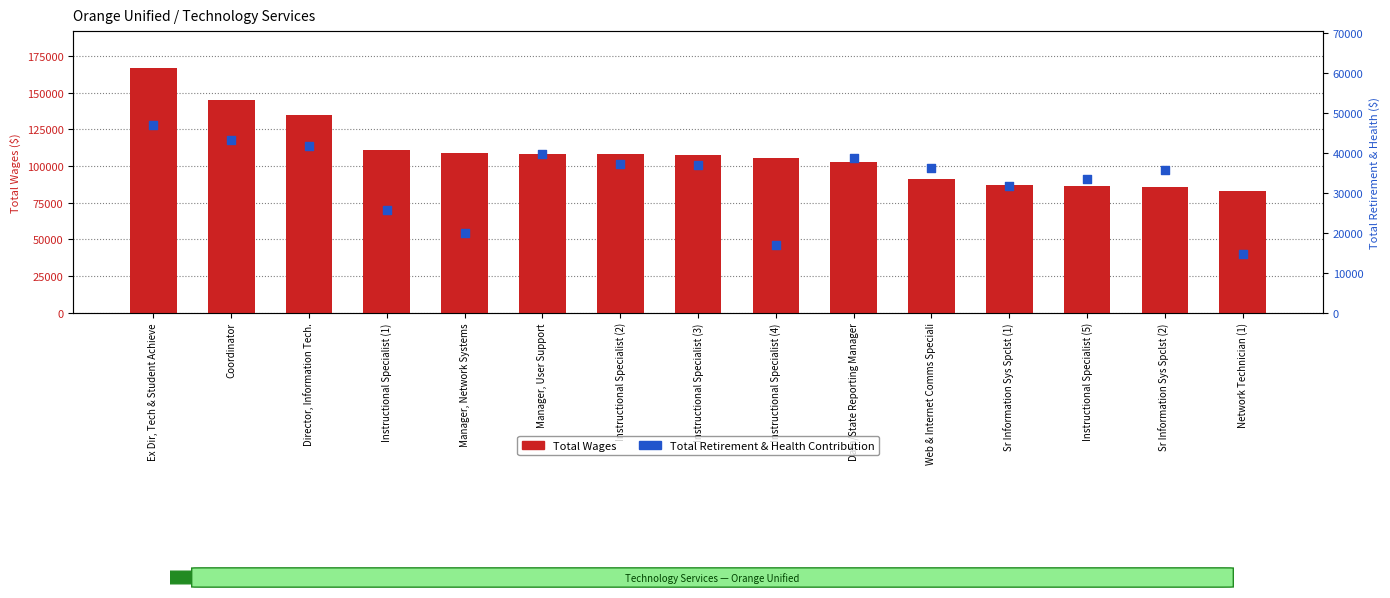

Which series reaches the maximum Y coordinate?

Total Wages